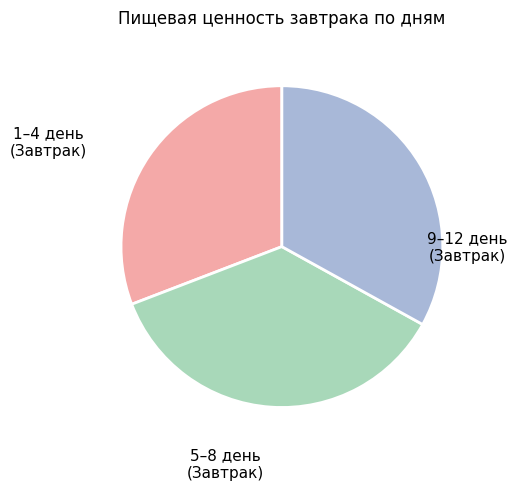

True or false: 9–12 день (Завтрак) accounts for 48% of the total.

False